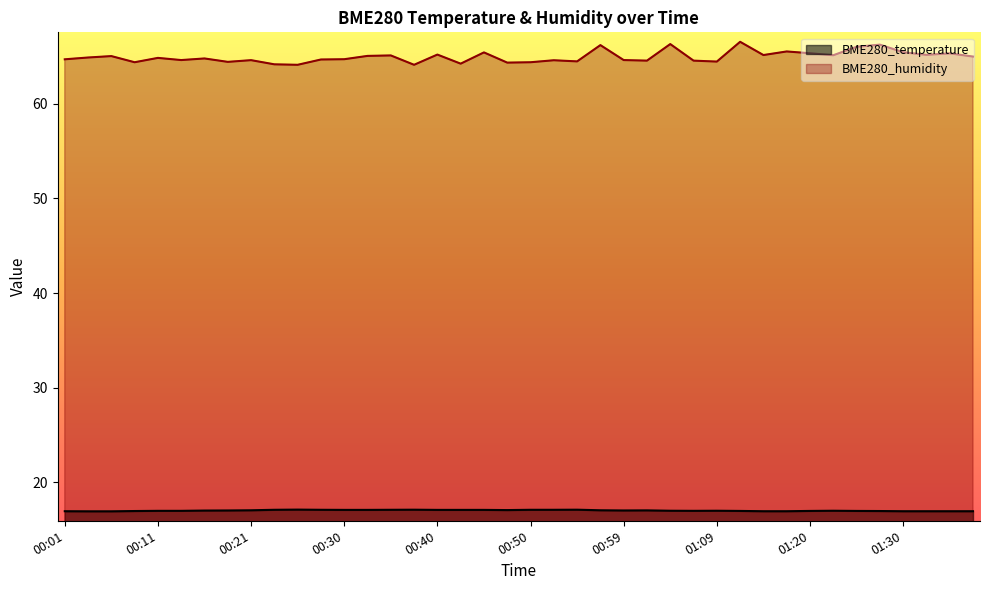

Count the number of data series in this chart.

2